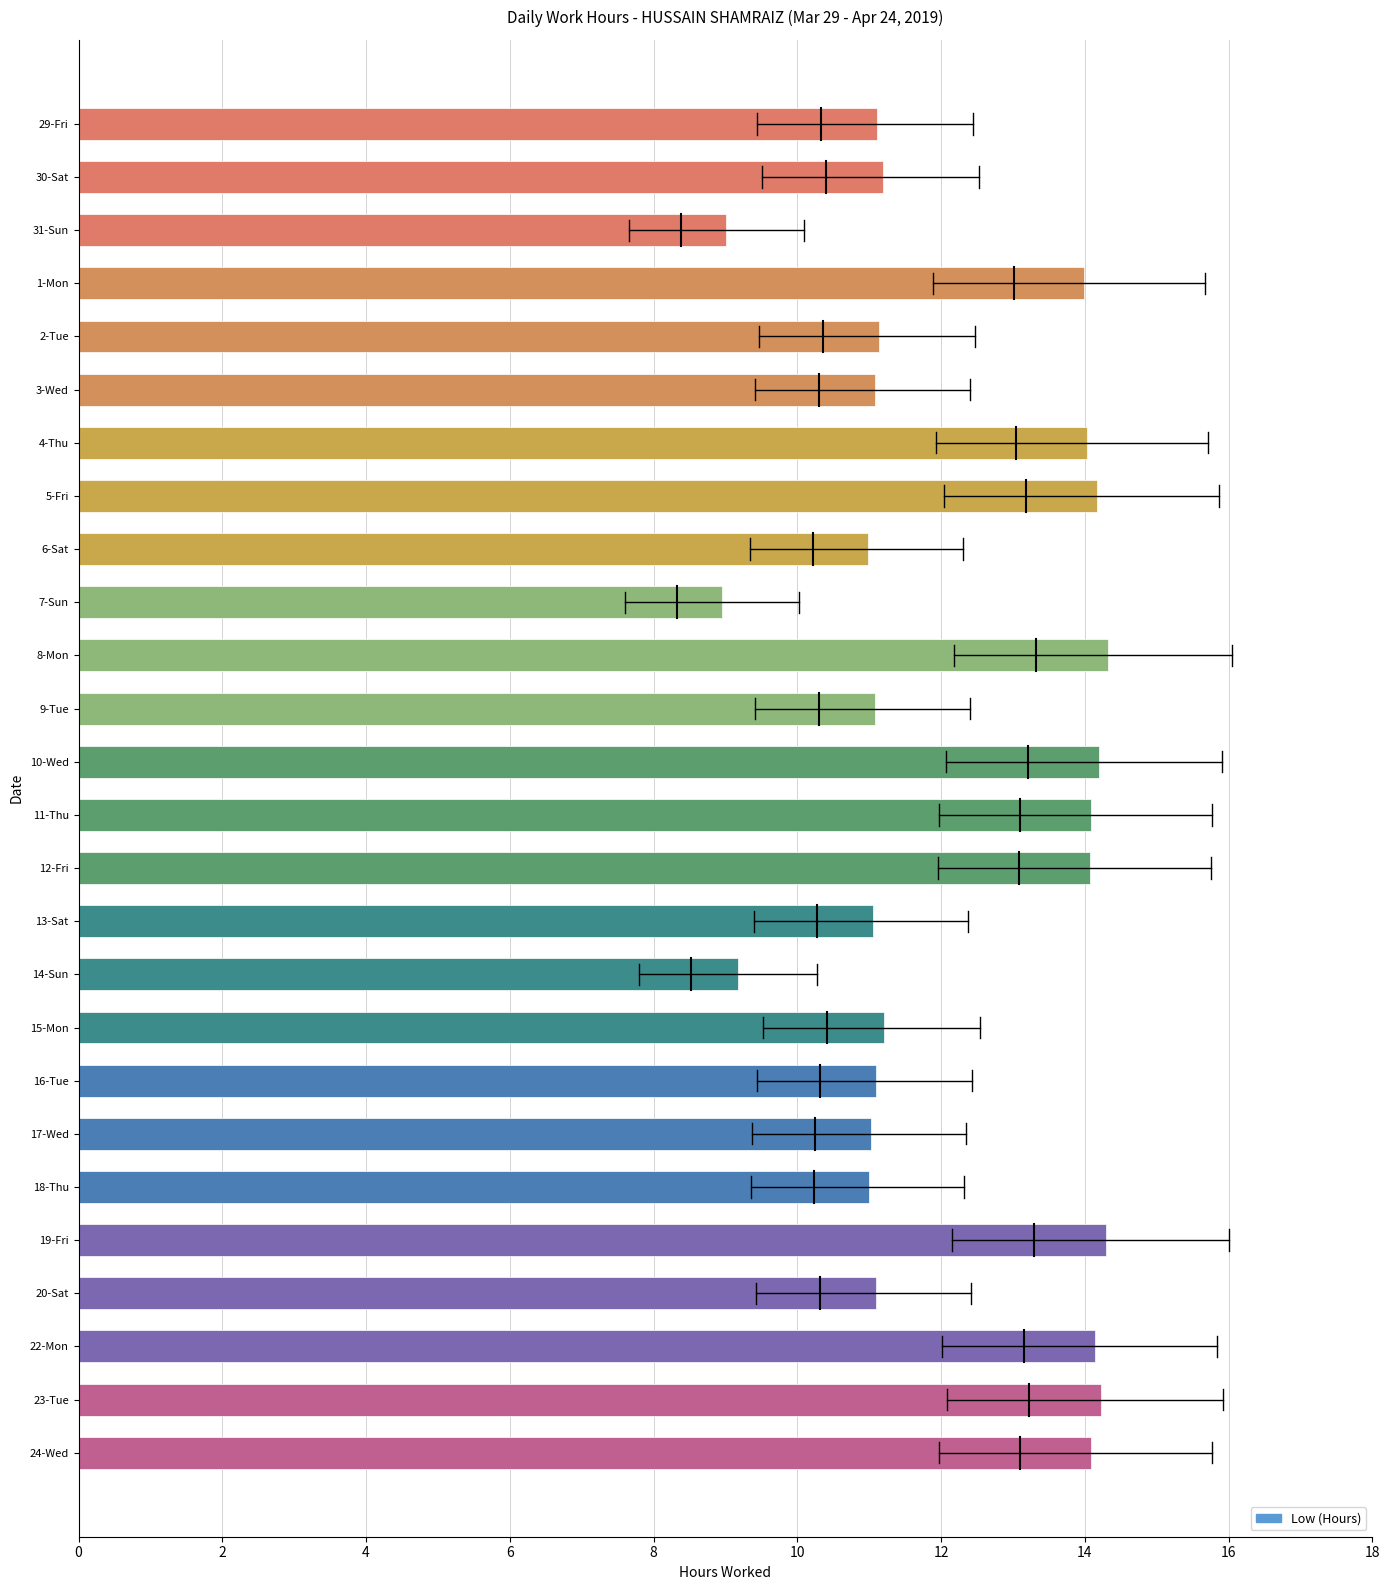

What is the sum of all values?

315.8